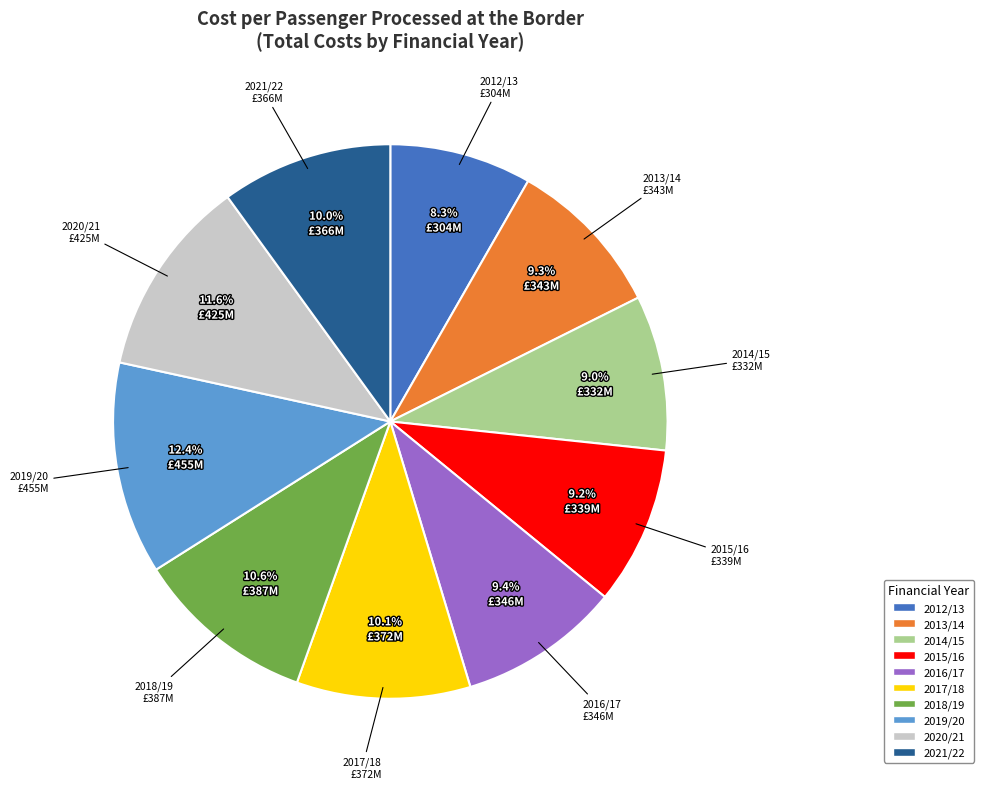

Approximately how many times larger is the value at 2015/16 compared to 2018/19?

0.9